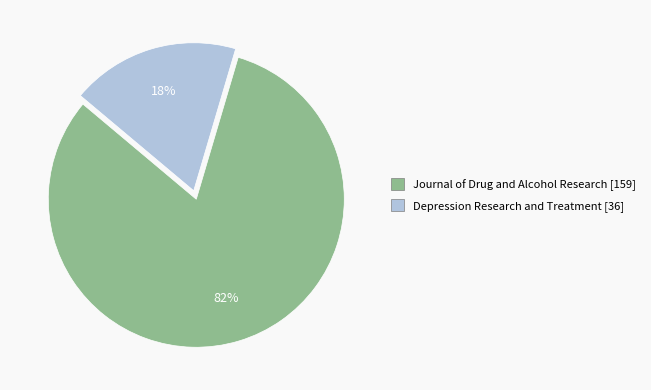

To the nearest percent, what portion does Journal of Drug and Alcohol Research represent?

82%